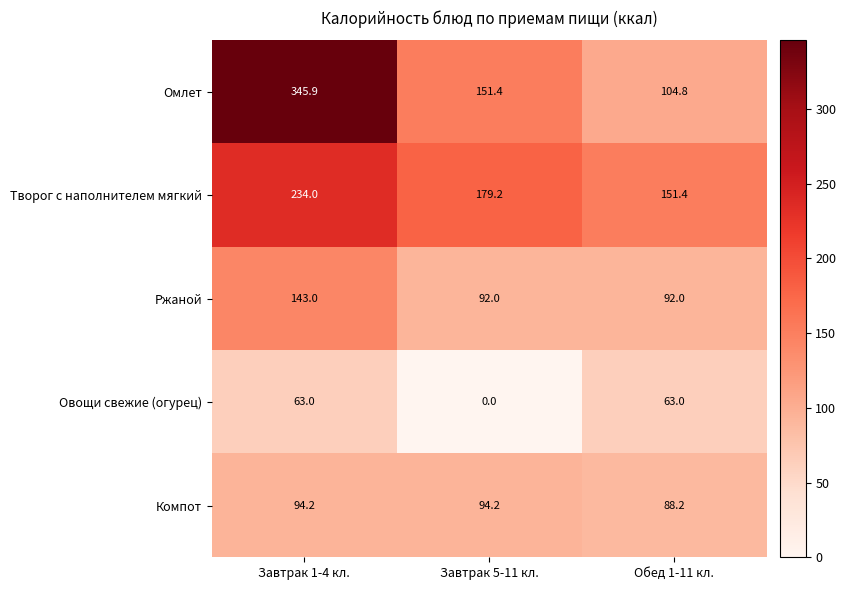

What is the sum of the Компот values at Завтрак 1-4 кл. and Обед 1-11 кл.?

182.4